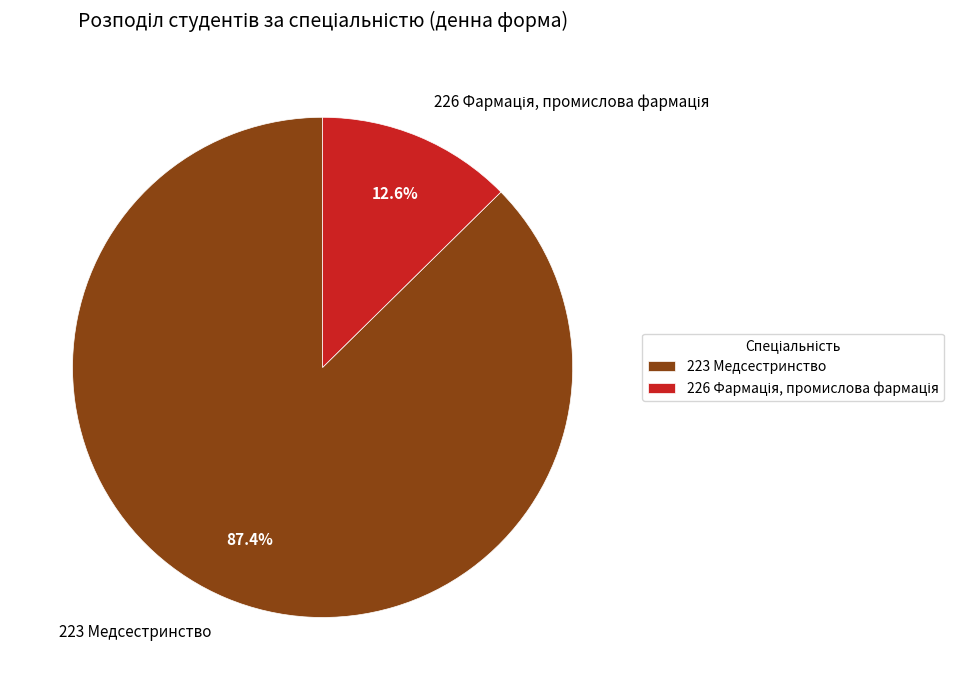

How much of the chart is everything except 223 Медсестринство?

12.6%